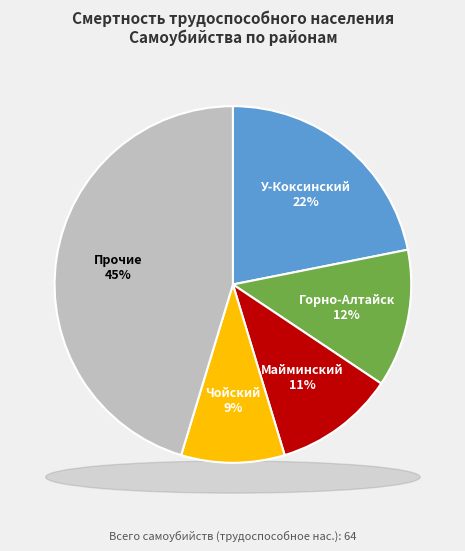

What percentage is the Майминский slice, to the nearest percent?

11%